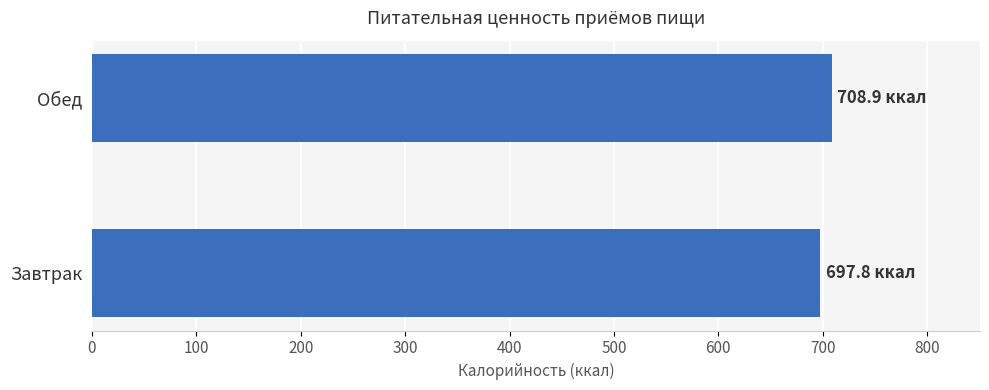

How many values are below 708?

1